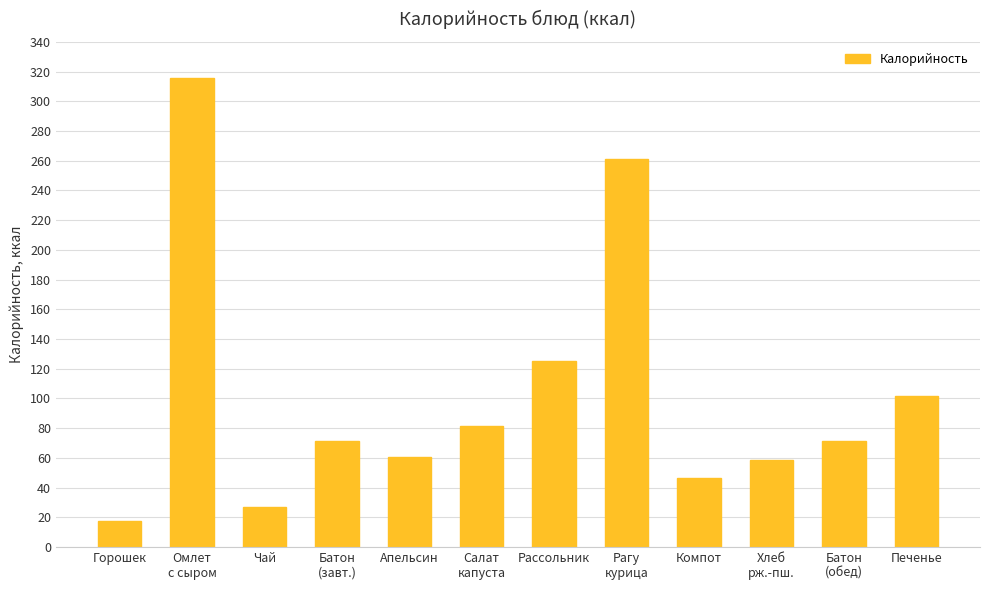

Reading left to right, transcribe all the data shown in this chart.

Горошек=17.8	Омлет
с сыром=315.8	Чай=26.8	Батон
(завт.)=71.2	Апельсин=60.5	Салат
капуста=81.5	Рассольник=125.5	Рагу
курица=260.9	Компот=46.7	Хлеб
рж.-пш.=58.7	Батон
(обед)=71.2	Печенье=101.7